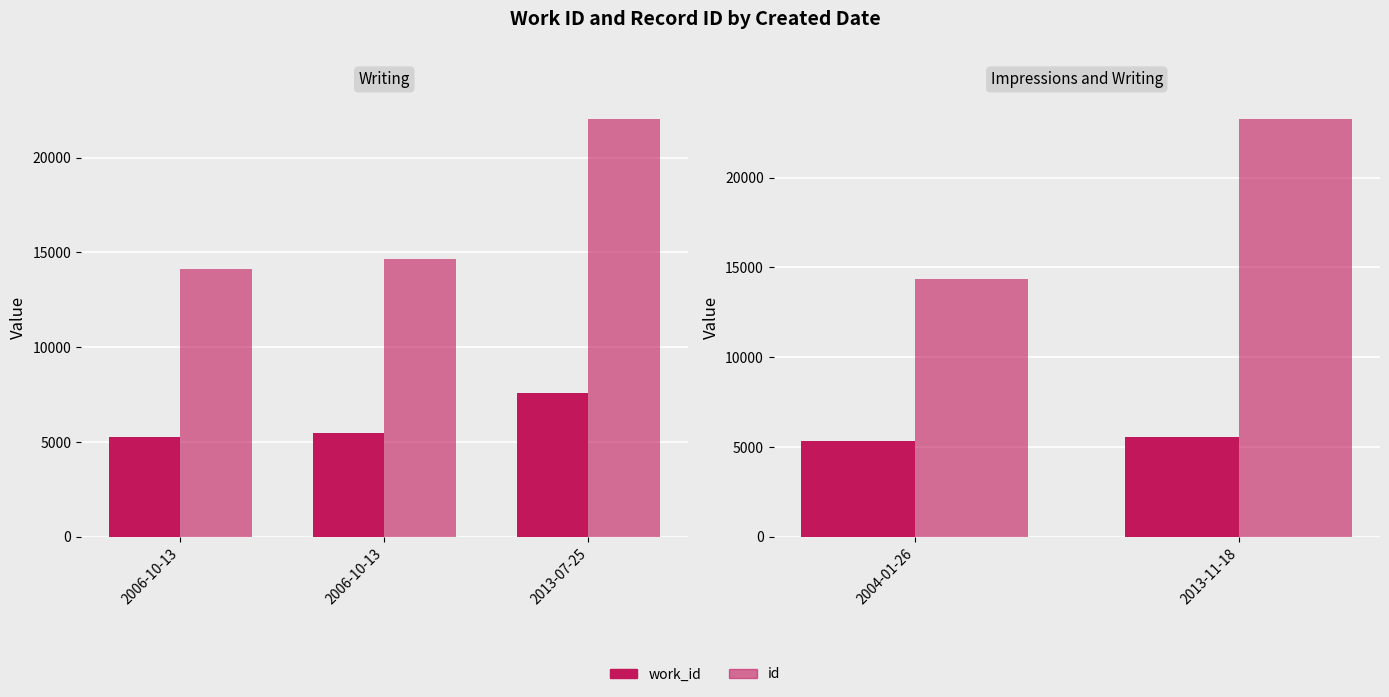

Are the bars grouped side by side (vs. stacked)?

Yes